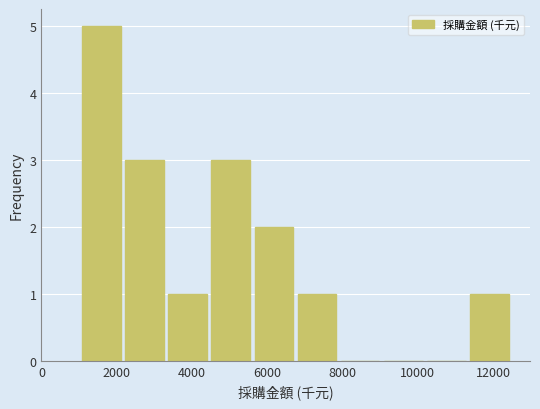

Which range on the x-axis has the tallest bar?

1000 to 2200